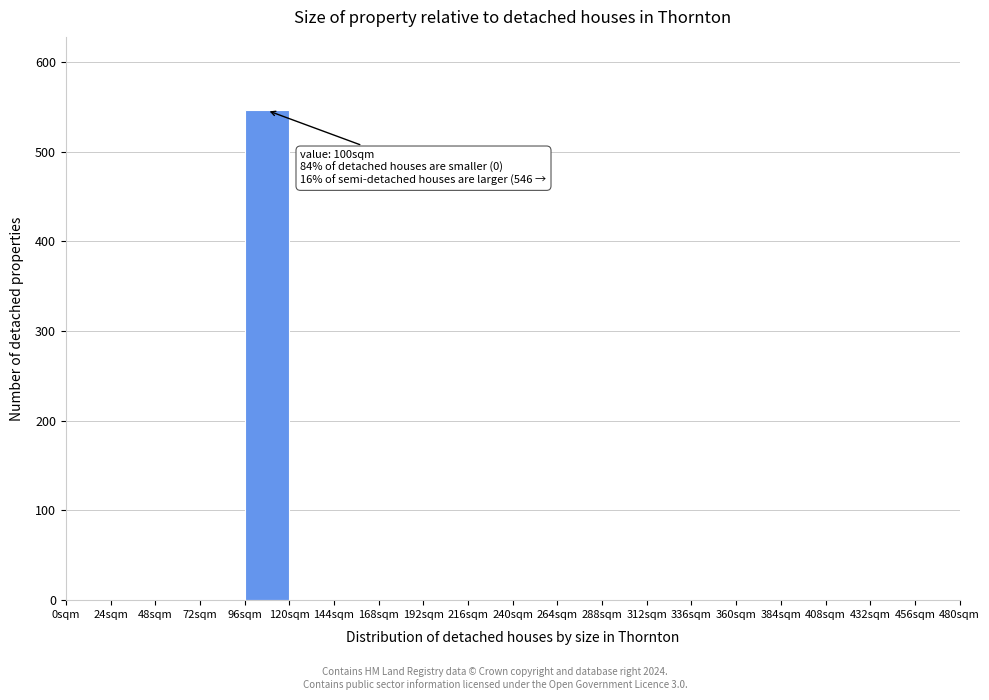

Over which range of the x-axis is the bar tallest?

96 to 120